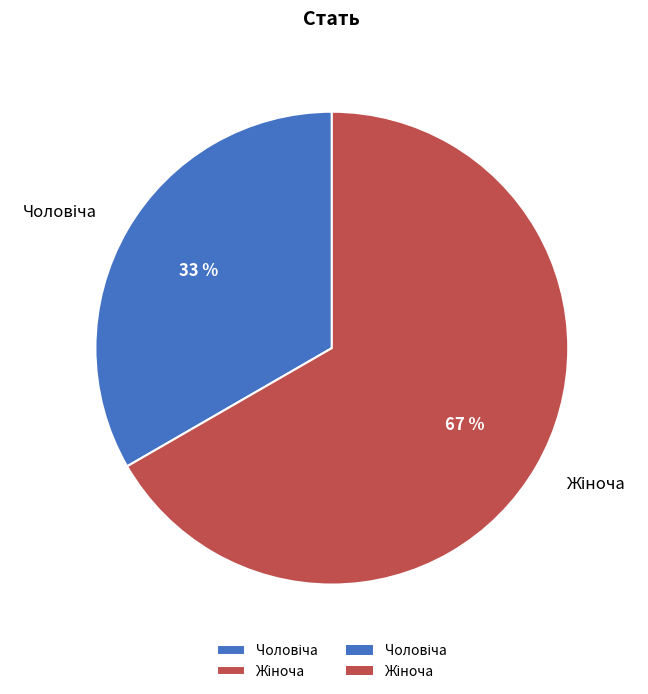

To the nearest percent, what is the average slice percentage?

50%